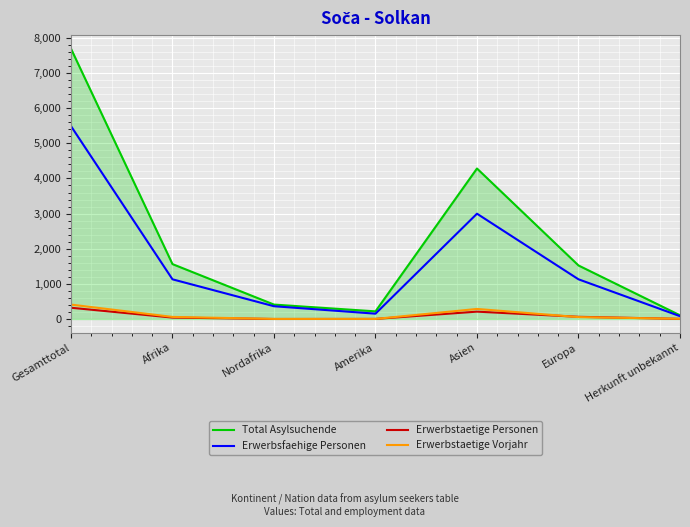

What is the difference between the Total Asylsuchende values at Herkunft unbekannt and Gesamttotal?

7588